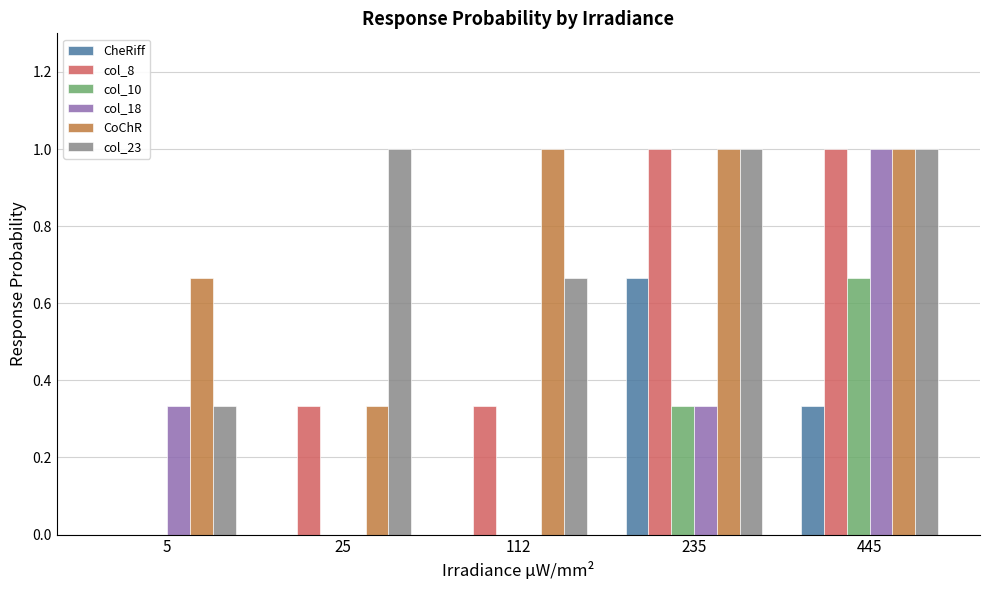

Is the value of col_10 at 5 greater than the value of col_8 at 445?

No